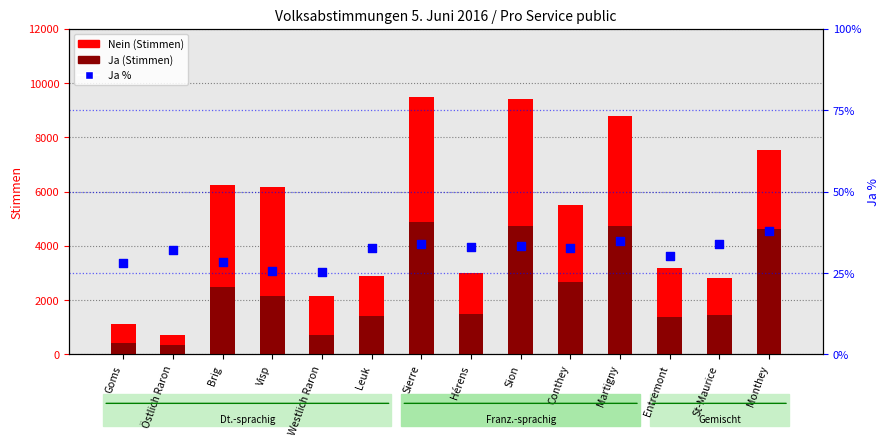

Is the value of Ja % at Brig greater than the value of Ja at Westlich Raron?

No